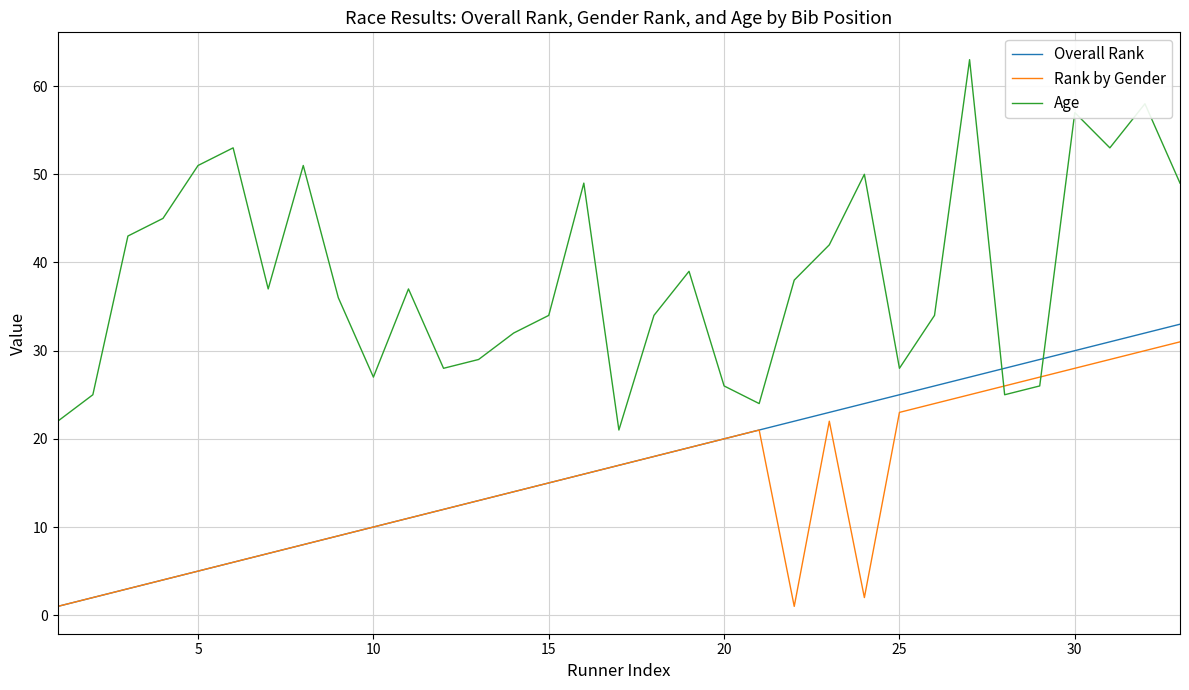

Which series has the widest spread of values?

Age